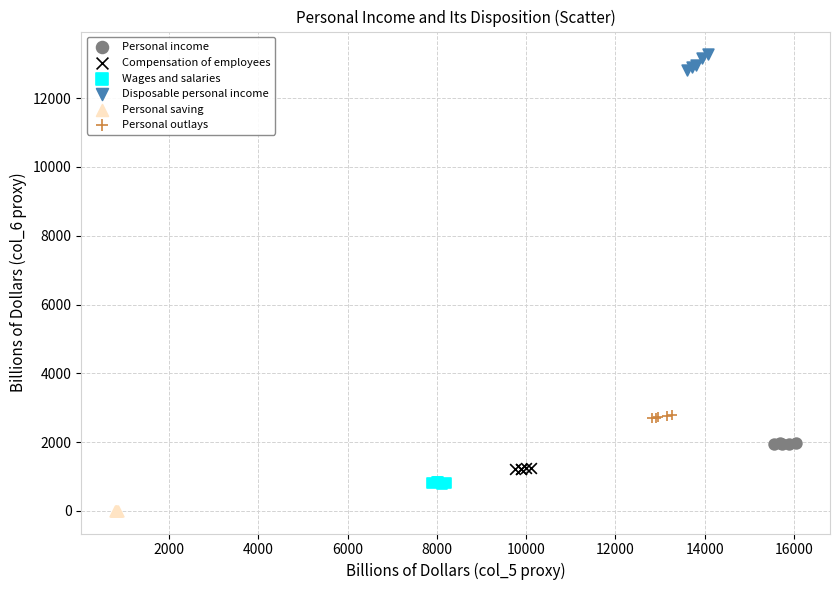

Which series reaches the minimum Y coordinate?

Personal saving